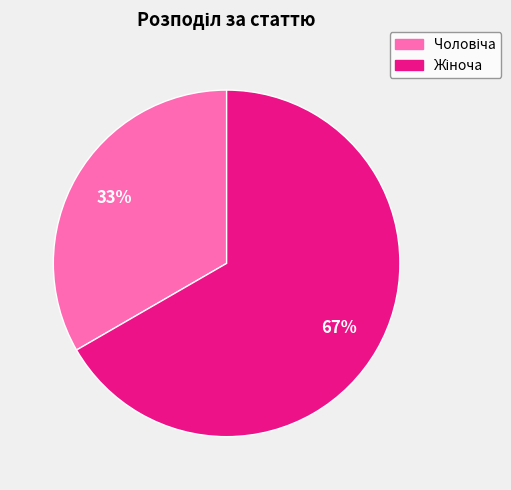

To the nearest percent, what is the average slice percentage?

50%